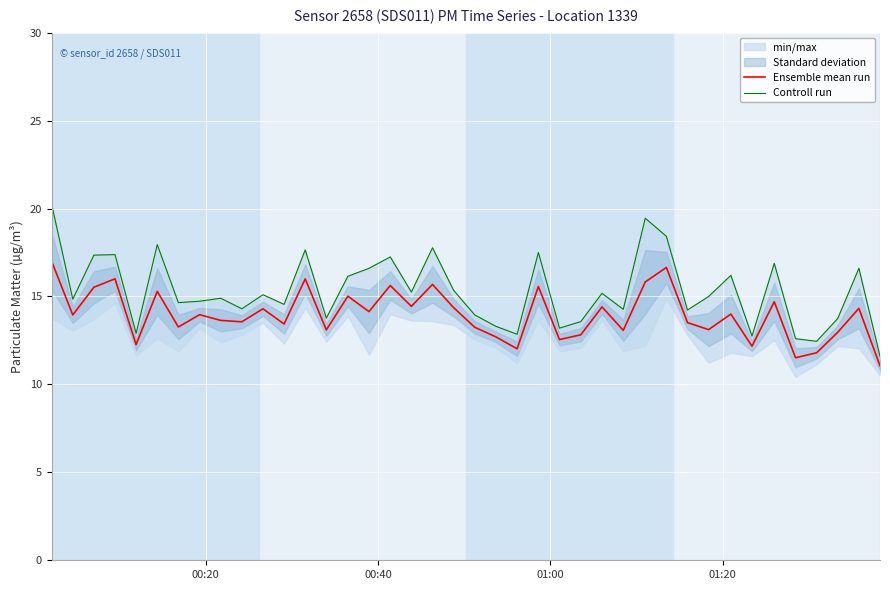

What is the minimum value for Ensemble mean run?

11.1